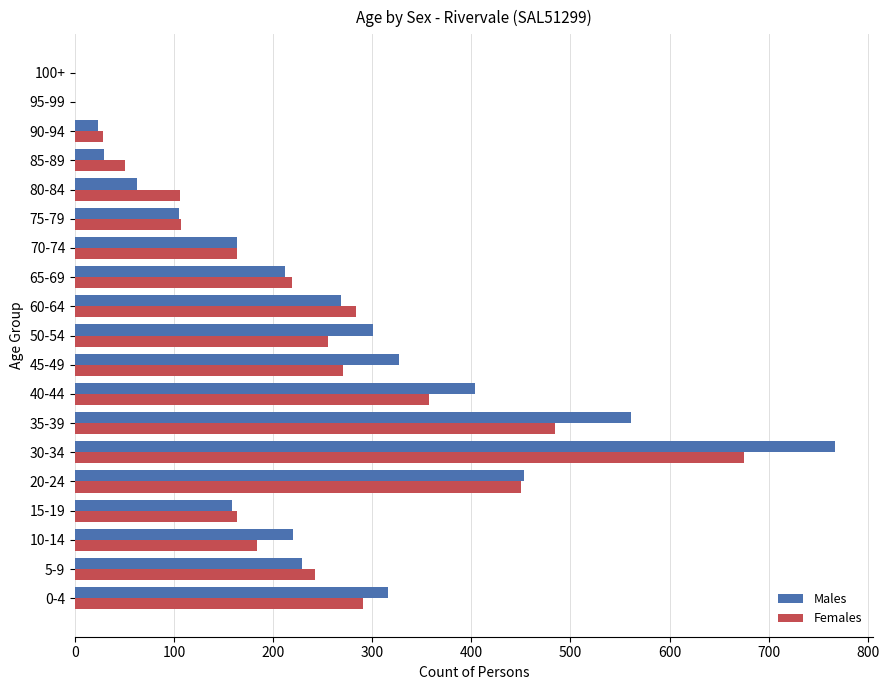

What is the sum of all Males values?

4599